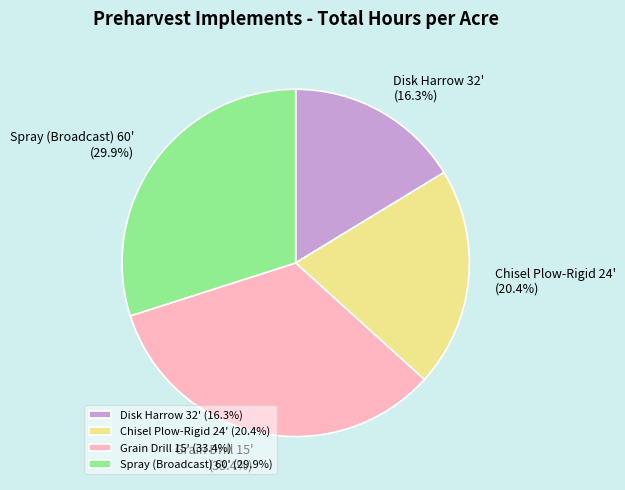

What percentage is NOT represented by Chisel Plow-Rigid 24'?

79.6%